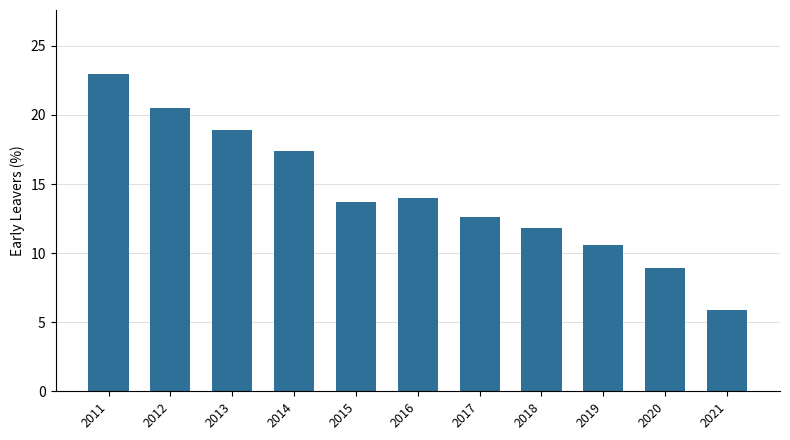

What is the sum of the values at 2016 and 2017?

26.6